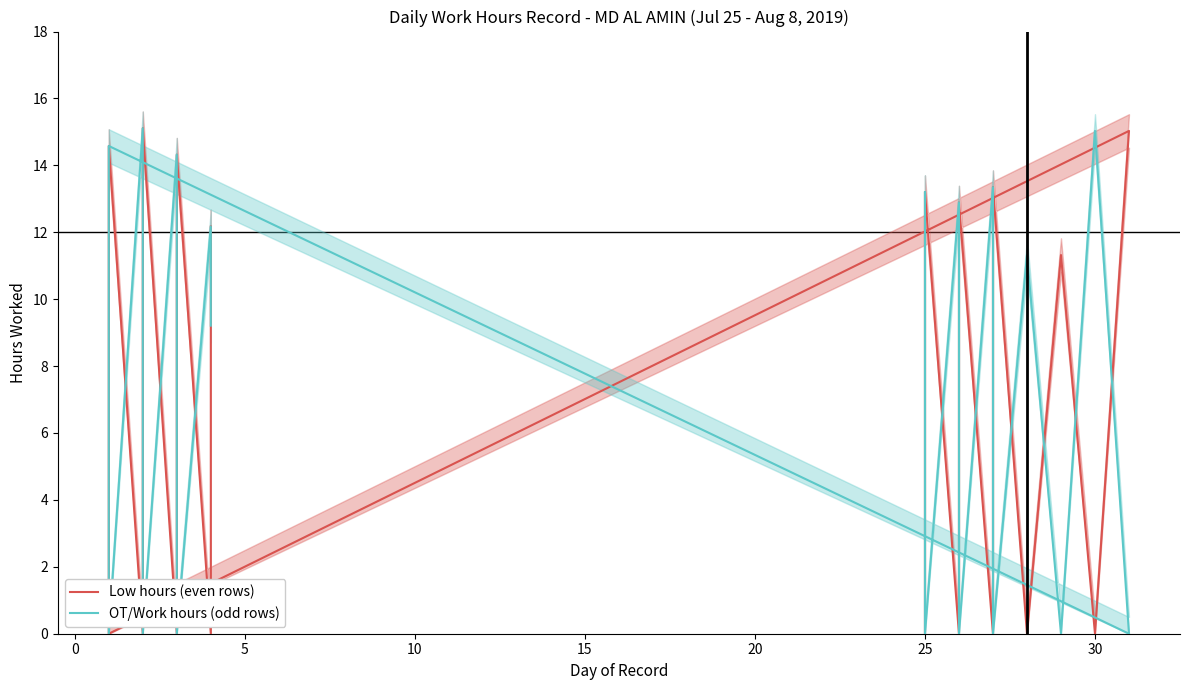

What is the difference between the maximum and second lowest values in the Low hours (even rows) series?

15.1